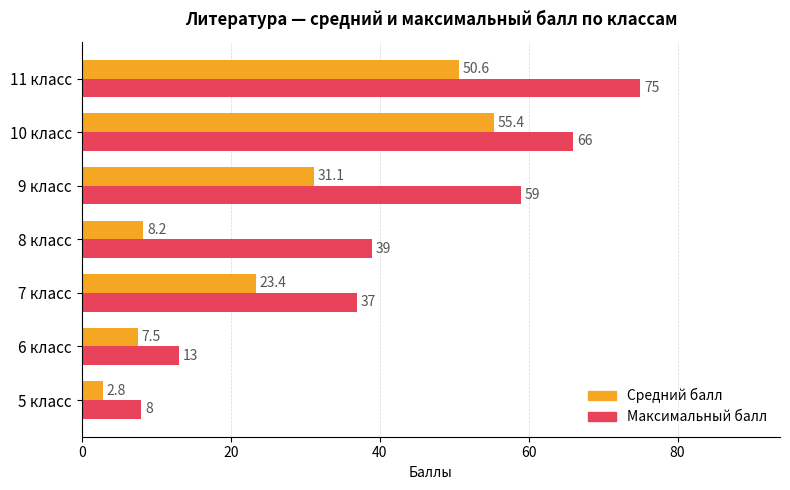

Which category has the lowest value across all series?

5 класс